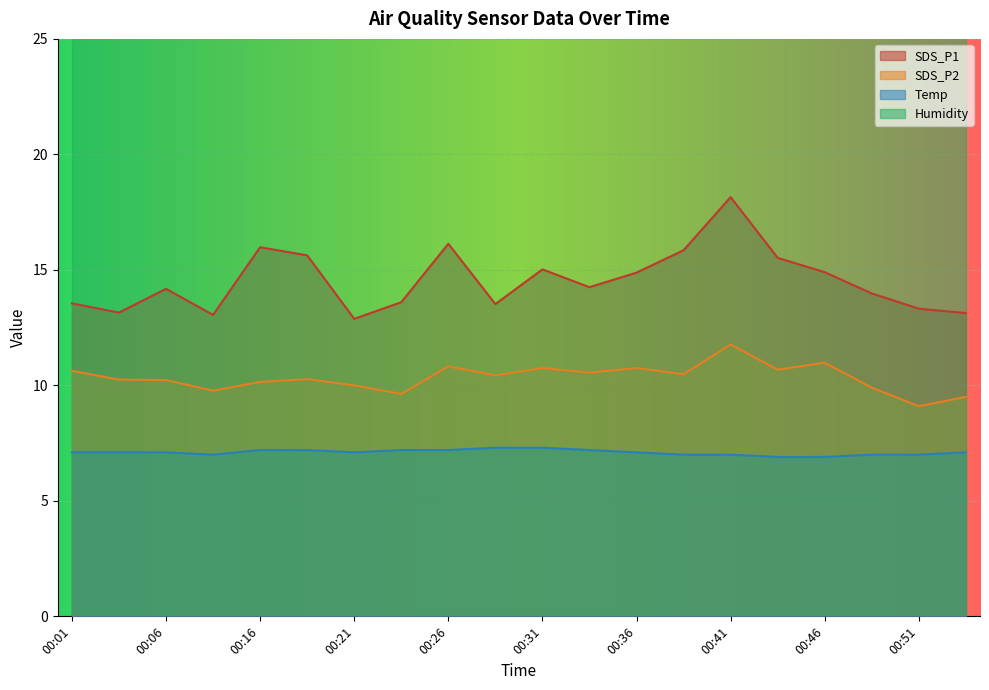

Reading left to right, transcribe all the data shown in this chart.

SDS_P1: 00:01=13.6	00:04=13.2	00:06=14.2	00:09=13.1	00:16=16.0	00:19=15.6	00:21=12.9	00:24=13.6	00:26=16.1	00:29=13.5	00:31=15.0	00:34=14.2	00:36=14.9	00:39=15.8	00:41=18.1	00:44=15.5	00:46=14.9	00:49=14.0	00:51=13.3	00:53=13.1
SDS_P2: 00:01=10.6	00:04=10.2	00:06=10.2	00:09=9.8	00:16=10.2	00:19=10.3	00:21=10.0	00:24=9.6	00:26=10.8	00:29=10.4	00:31=10.8	00:34=10.6	00:36=10.8	00:39=10.5	00:41=11.8	00:44=10.7	00:46=11.0	00:49=9.9	00:51=9.1	00:53=9.5
Temp: 00:01=7.1	00:04=7.1	00:06=7.1	00:09=7.0	00:16=7.2	00:19=7.2	00:21=7.1	00:24=7.2	00:26=7.2	00:29=7.3	00:31=7.3	00:34=7.2	00:36=7.1	00:39=7.0	00:41=7.0	00:44=6.9	00:46=6.9	00:49=7.0	00:51=7.0	00:53=7.1